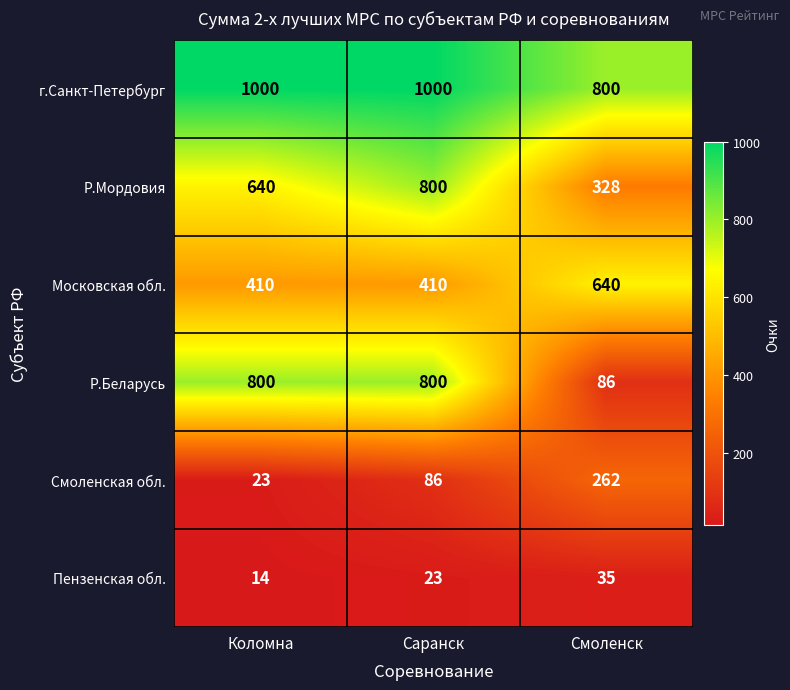

Reading right to left, extract all data points from this chart.

г.Санкт-Петербург: 800	1000	1000
Р.Мордовия: 328	800	640
Московская обл.: 640	410	410
Р.Беларусь: 86	800	800
Смоленская обл.: 262	86	23
Пензенская обл.: 35	23	14